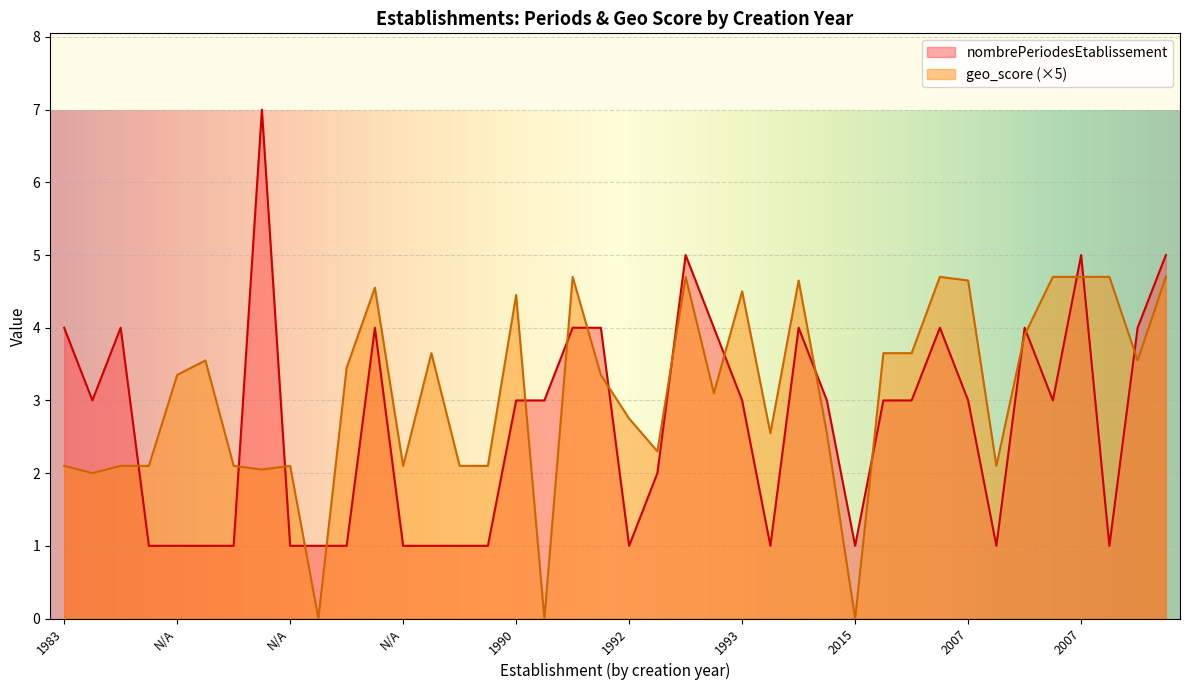

The value of geo_score at 2015 is 0.0. True or false?

True